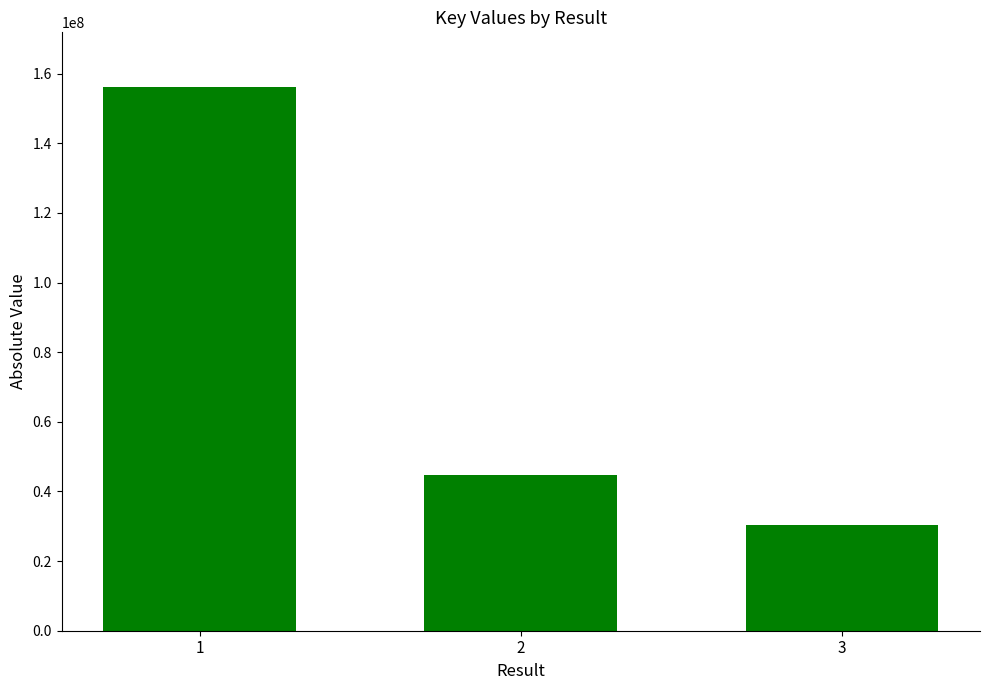

What is the value of the 1st bar from the left?

156227810